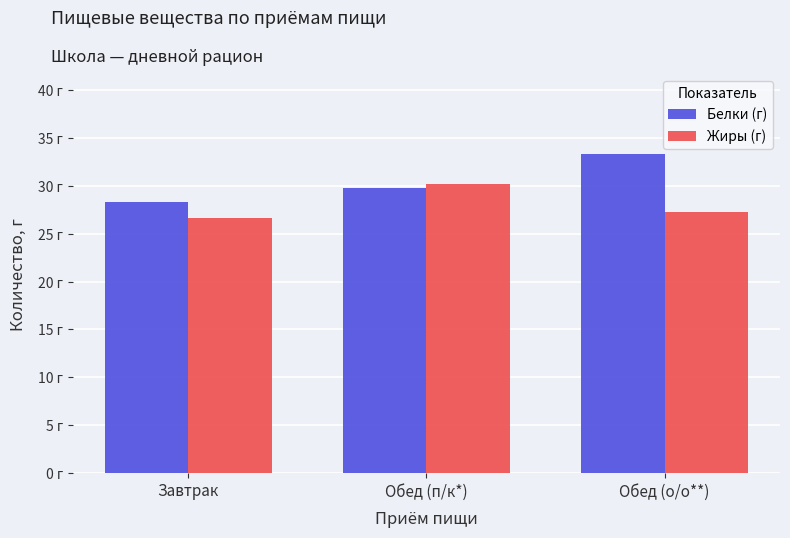

What position from the right is Обед (п/к*)?

2